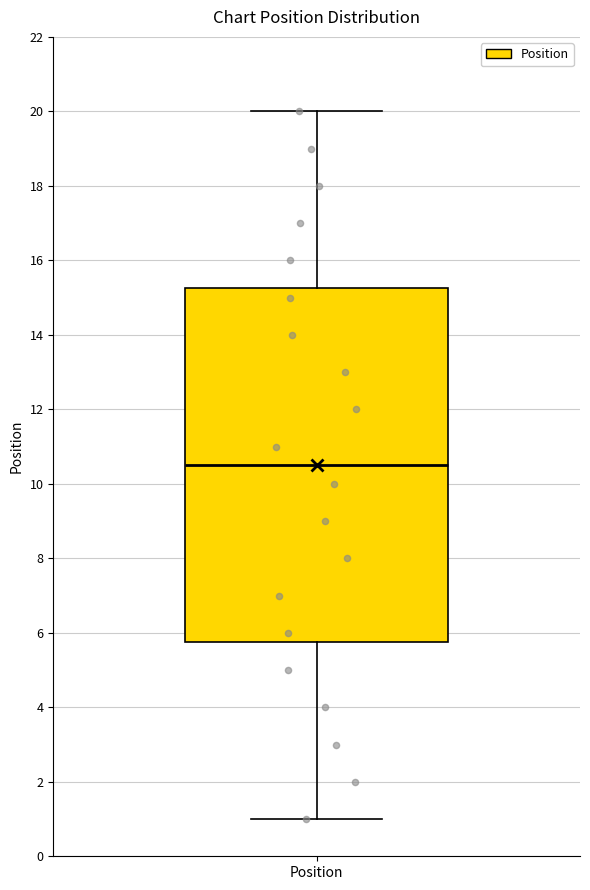

Transcribe this box plot: give where the median line is, the range the box spans, and where the two whiskers end, as read against the y-axis. The values are not printed on the chart, so give them approximately, as read against the axis.

median 10.6, box 5.8 to 15.2, whiskers 1.0 to 20.0